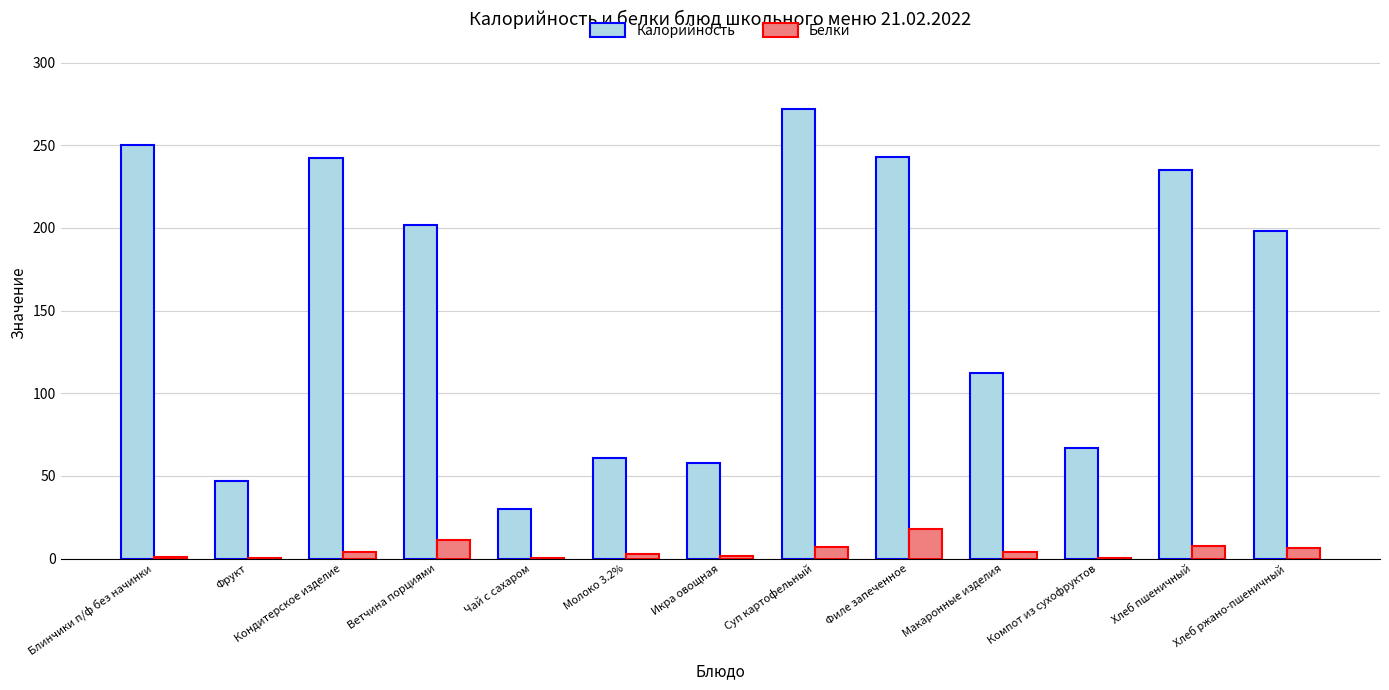

Which series has the largest total across all categories?

Калорийность